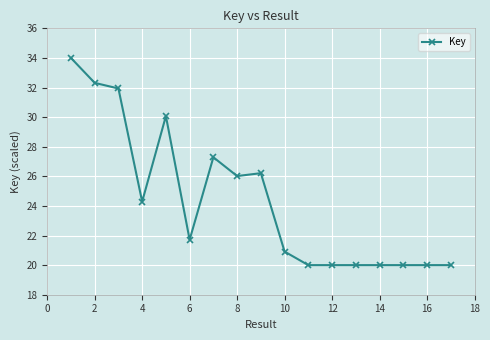

True or false: there are more than 0 points higher than both neighbors.

True